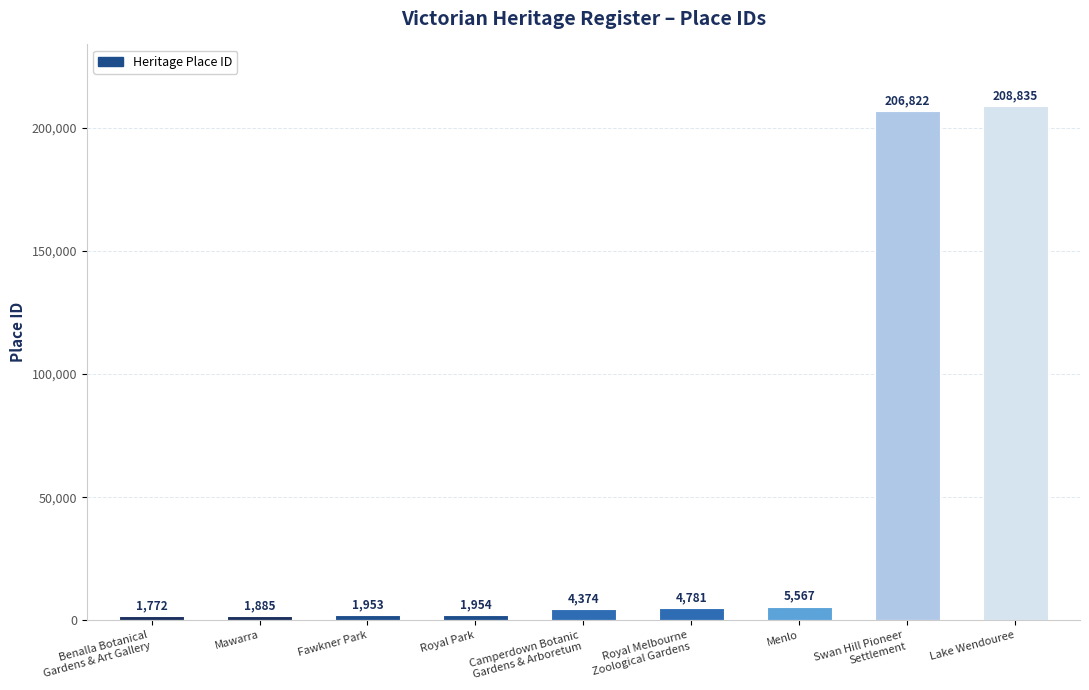

Rank the categories by value from lowest to highest.

Benalla Botanical
Gardens & Art Gallery, Mawarra, Fawkner Park, Royal Park, Camperdown Botanic
Gardens & Arboretum, Royal Melbourne
Zoological Gardens, Menlo, Swan Hill Pioneer
Settlement, Lake Wendouree